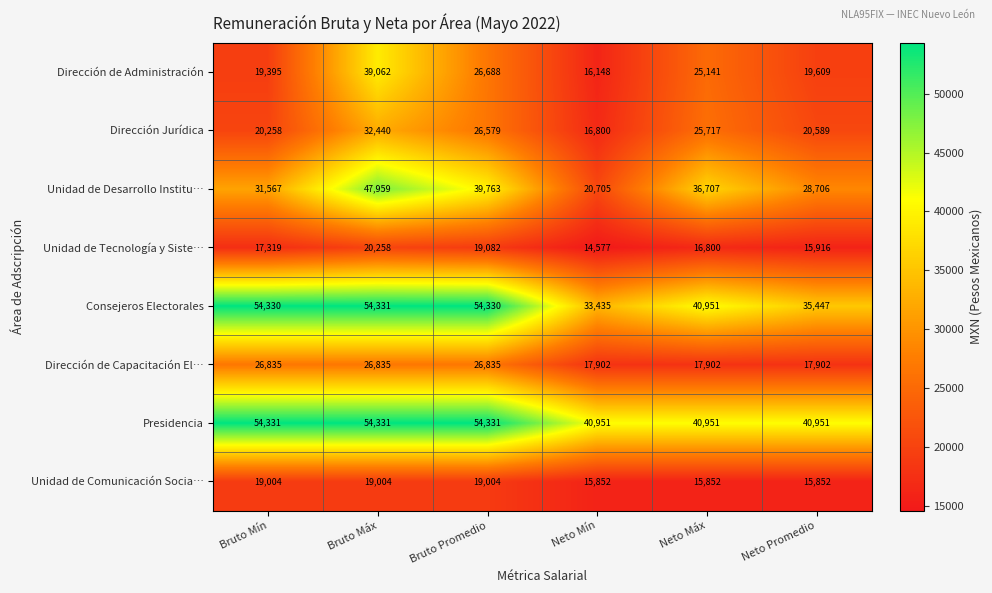

Count the number of categories in the chart.

6